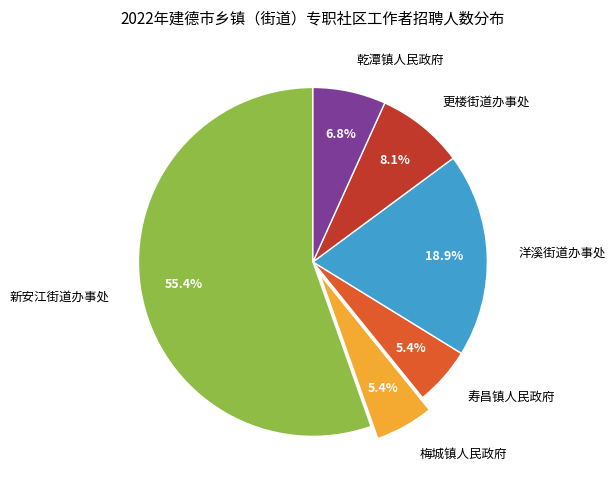

Count the number of slices in the pie.

6